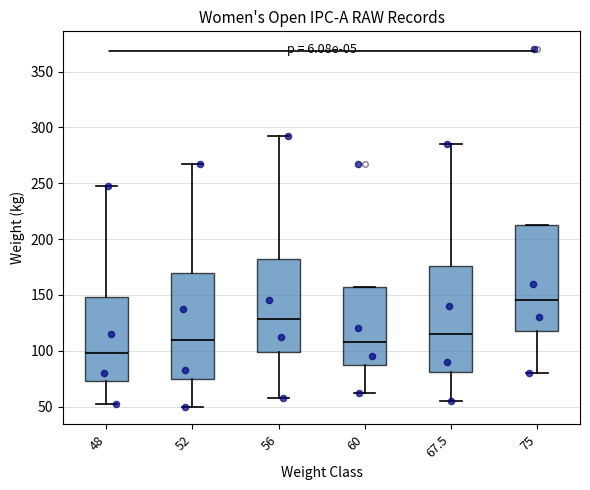

Reading left to right, transcribe this box plot: for each box, give where its median line is, the range the box spans, and where its two whiskers end, as read against the y-axis. The values are not printed on the chart, so give them approximately, as read against the axis.

48: median 100, box 75 to 150, whiskers 55 to 250
52: median 110, box 75 to 170, whiskers 50 to 270
56: median 130, box 100 to 180, whiskers 60 to 295
60: median 110, box 85 to 155, whiskers 65 to 155
67.5: median 115, box 80 to 175, whiskers 55 to 285
75: median 145, box 120 to 215, whiskers 80 to 215